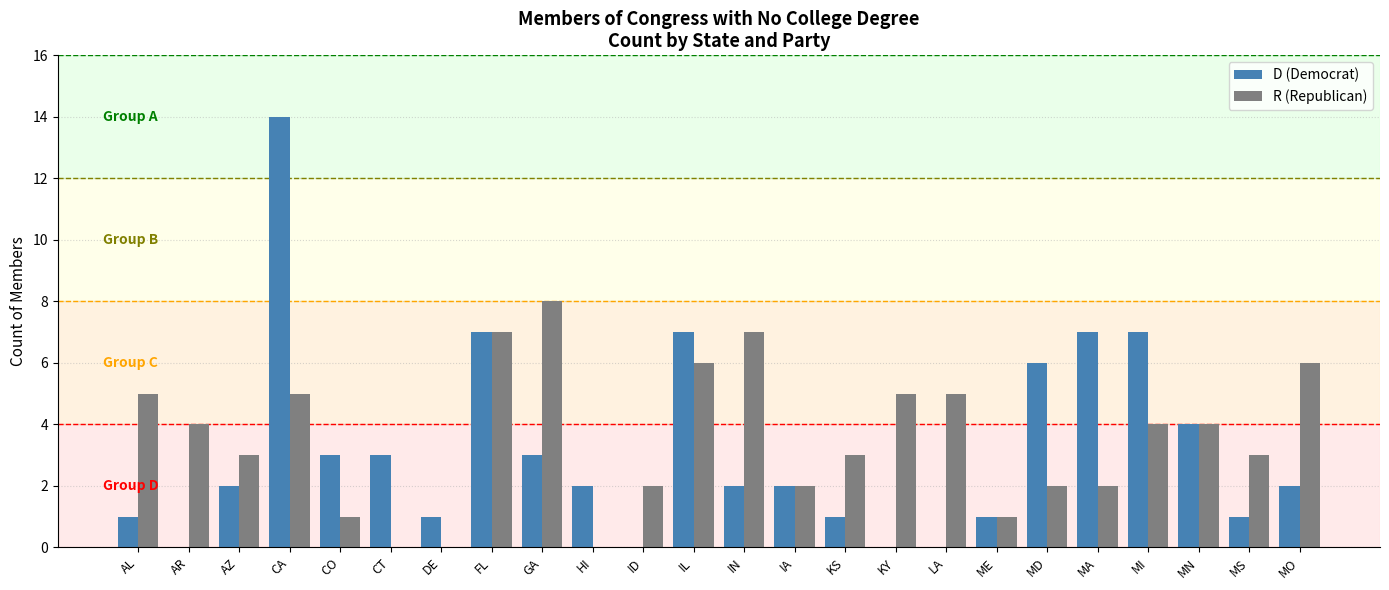

What is the greatest value displayed?

14